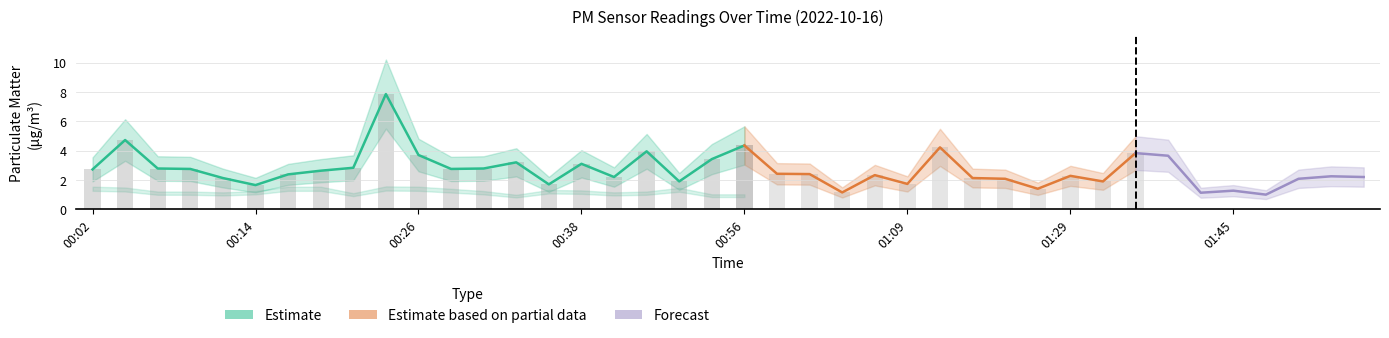

What is the smallest value displayed?

0.8